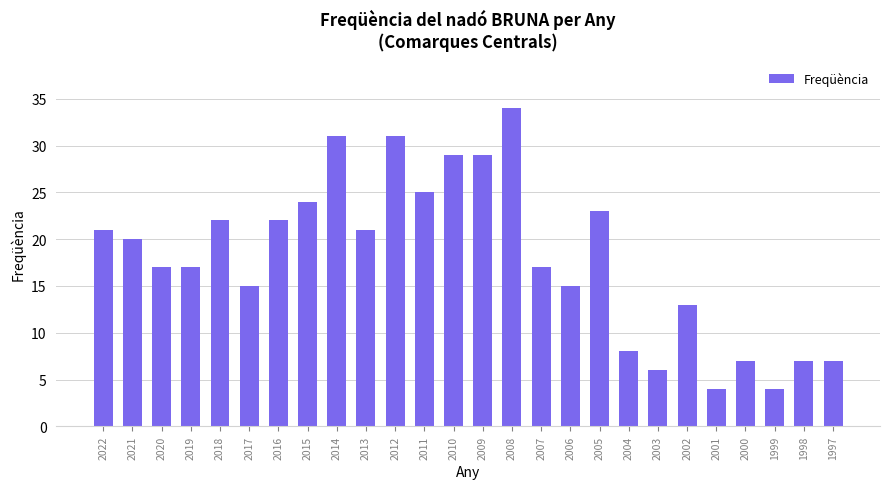

What is the greatest value displayed?

34